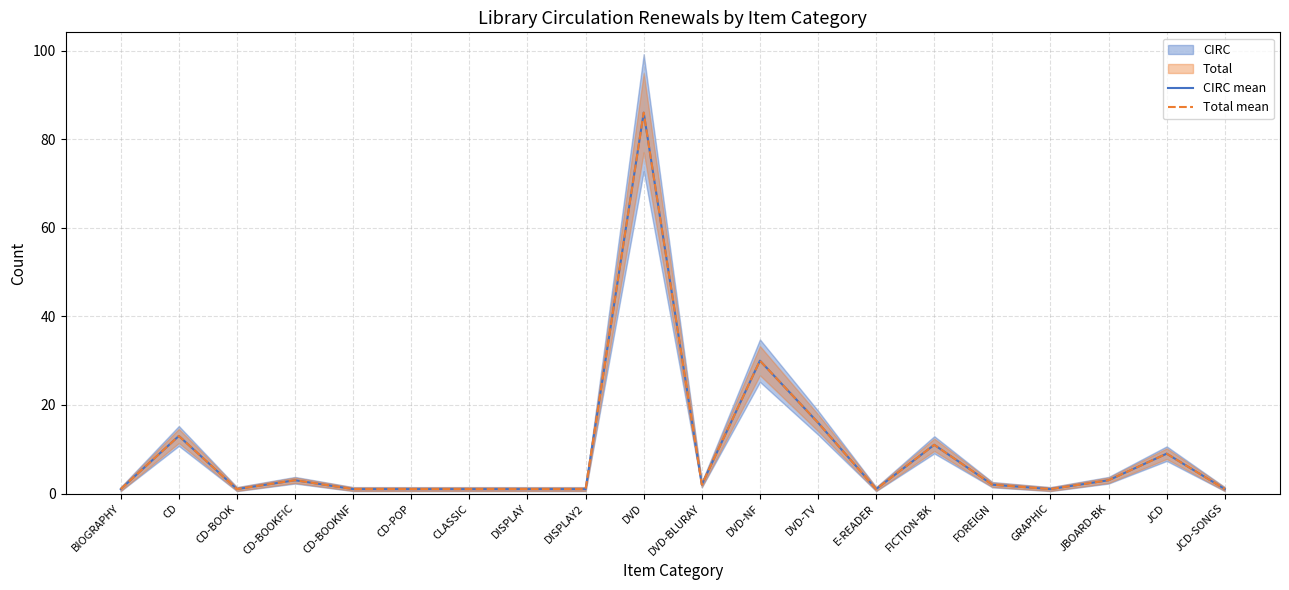

What is the label of the 9th point from the left?

DISPLAY2